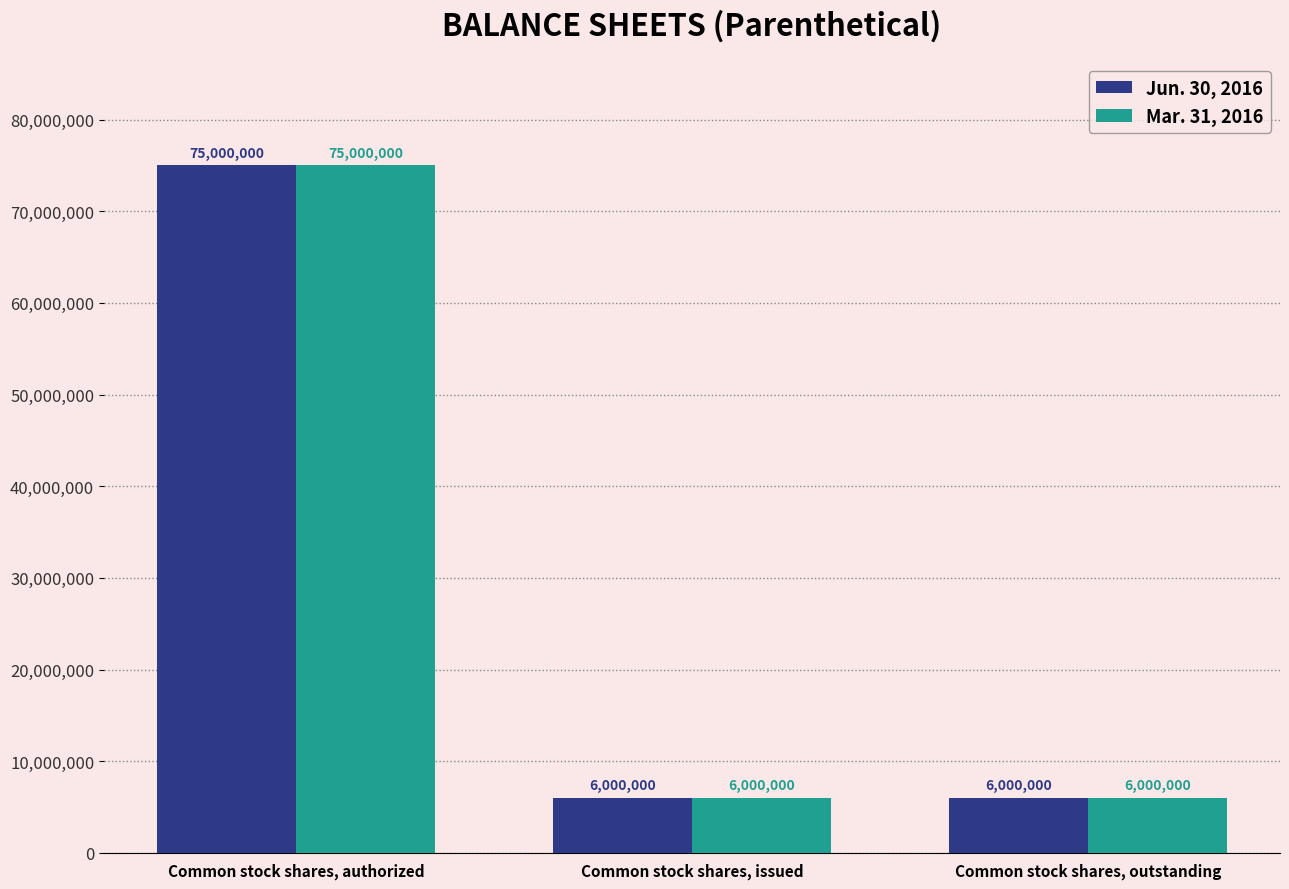

What is the highest value of the Jun. 30, 2016 series?

75000000